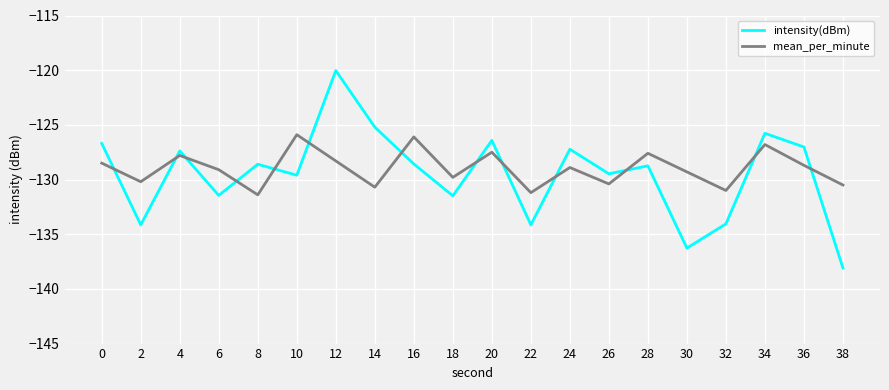

What is the difference between the highest and lowest values at 36?

1.7